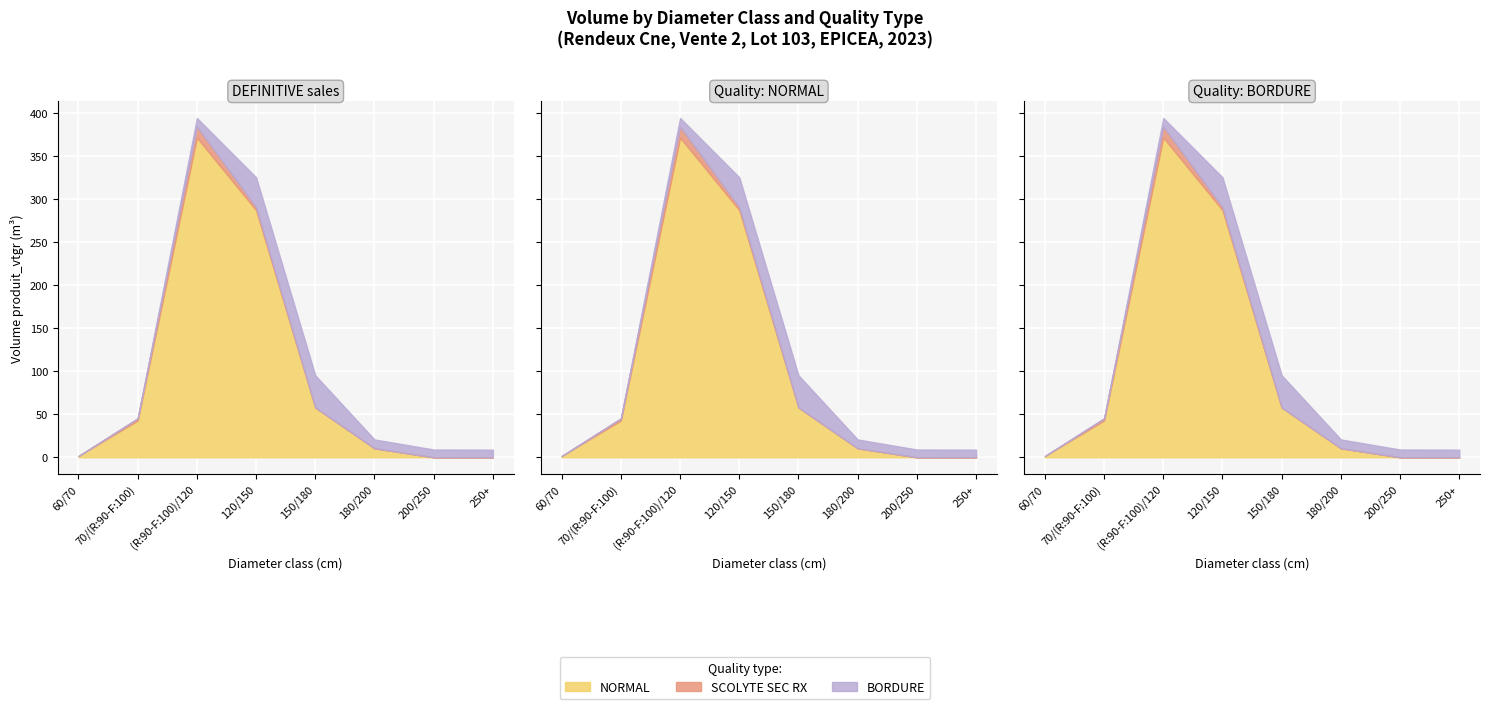

At 200/250, list the series in order from smallest to largest.

NORMAL, SCOLYTE SEC RX, BORDURE